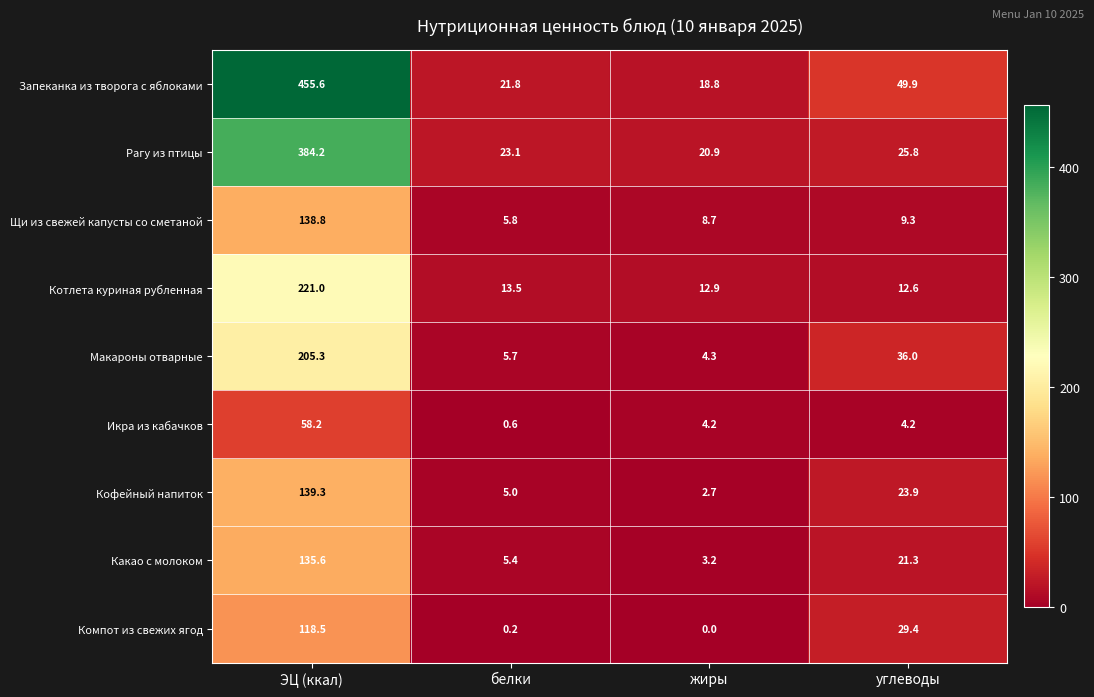

Which category has the lowest value in the Запеканка из творога с яблоками series?

жиры